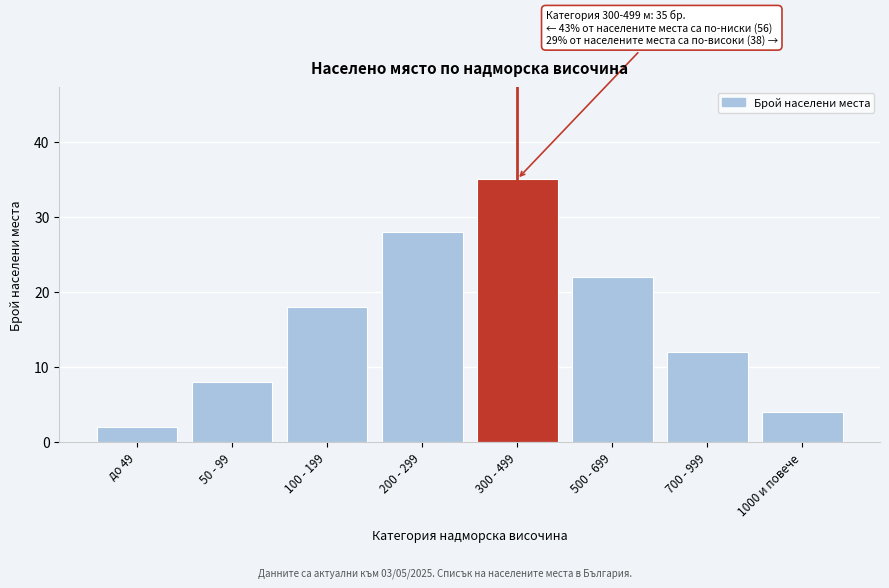

Reading left to right, what are all the values shown in this chart?

2	8	18	28	35	22	12	4